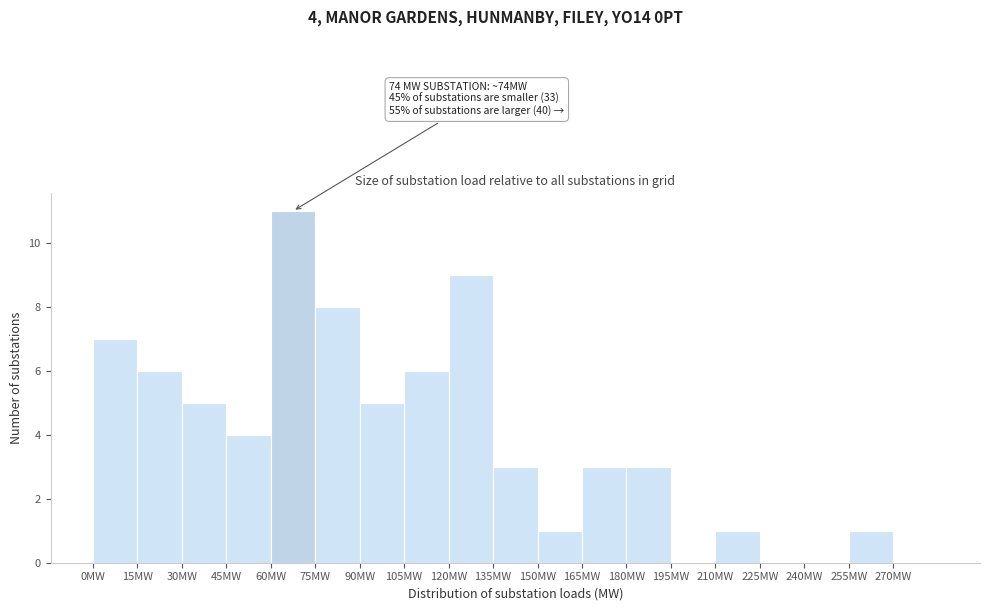

Which range on the x-axis has the tallest bar?

60 to 75